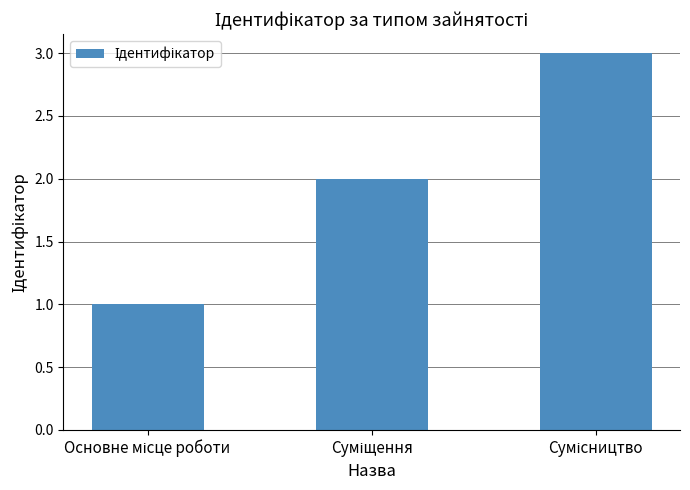

What is the value of the 1st bar from the left?

1